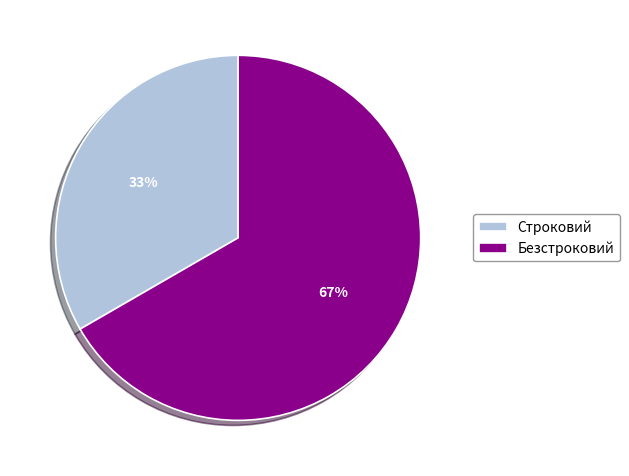

Count the number of slices in the pie.

2